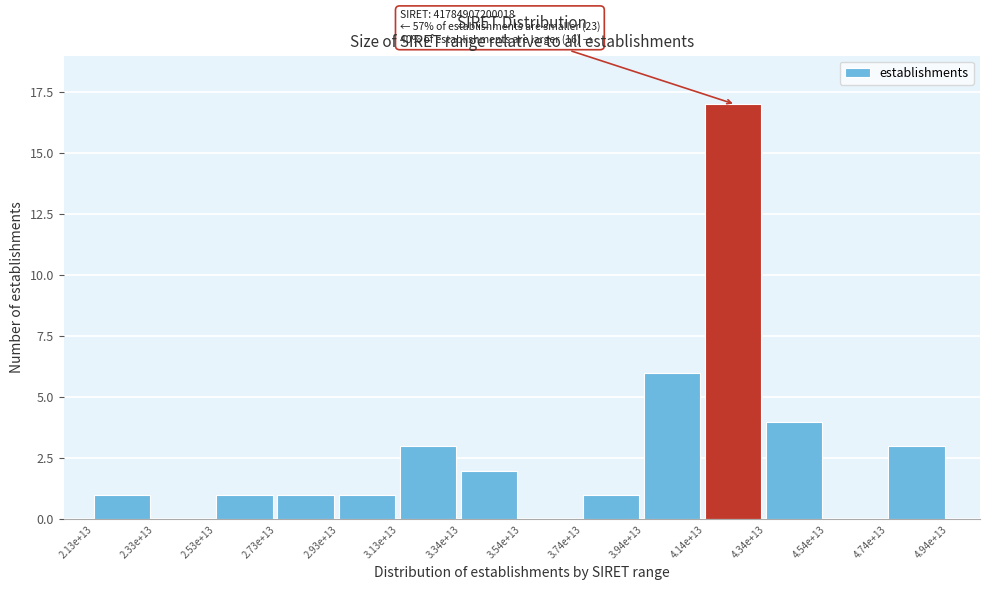

Reading left to right, extract all data points from this chart.

2.13e+13=1	2.33e+13=0	2.53e+13=1	2.73e+13=1	2.93e+13=1	3.13e+13=3	3.34e+13=2	3.54e+13=0	3.74e+13=1	3.94e+13=6	4.14e+13=17	4.34e+13=4	4.54e+13=0	4.74e+13=3